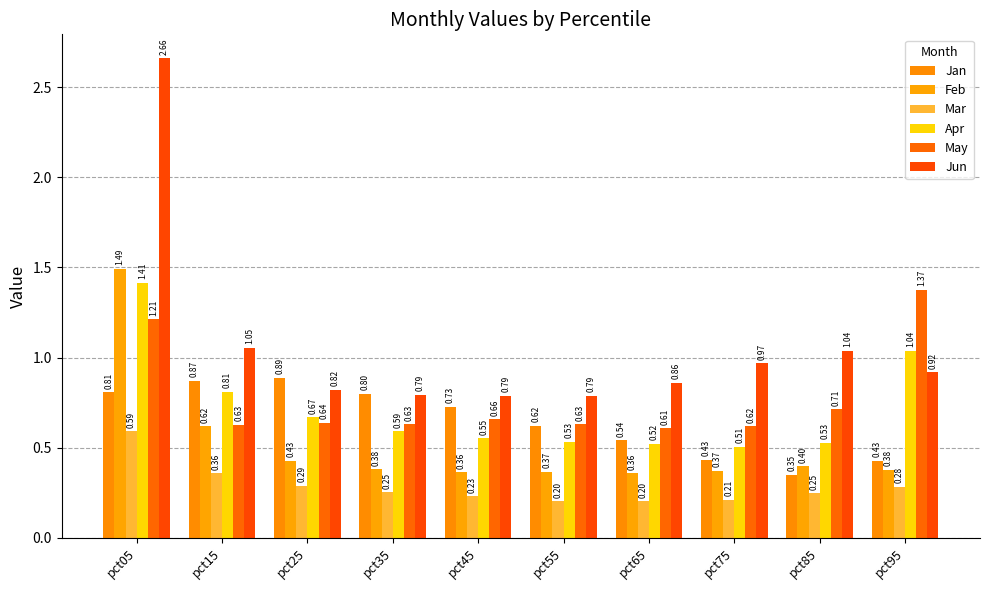

At which category is the sum across all series the highest?

pct05